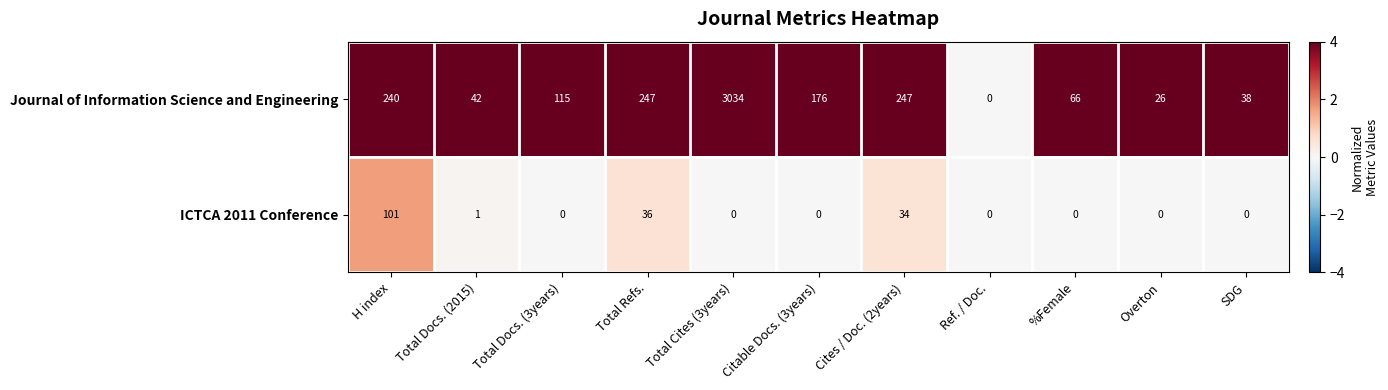

At which label does Journal of Information Science and Engineering reach its minimum?

Ref. / Doc.